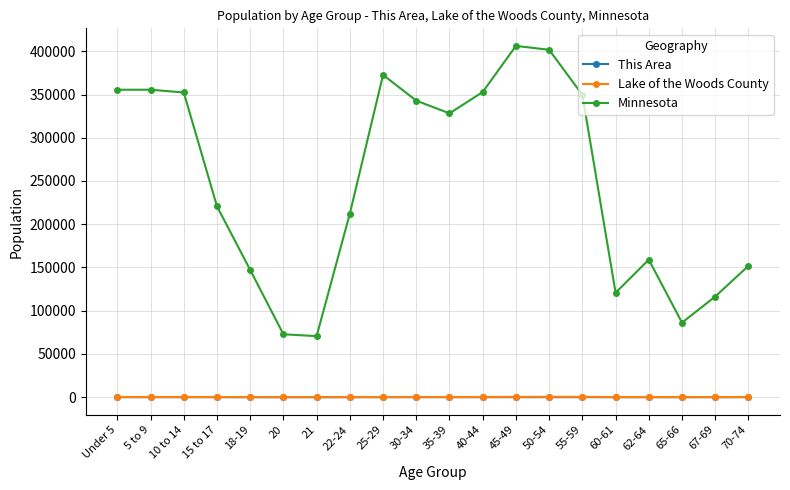

True or false: Lake of the Woods County and Minnesota cross at least once.

False